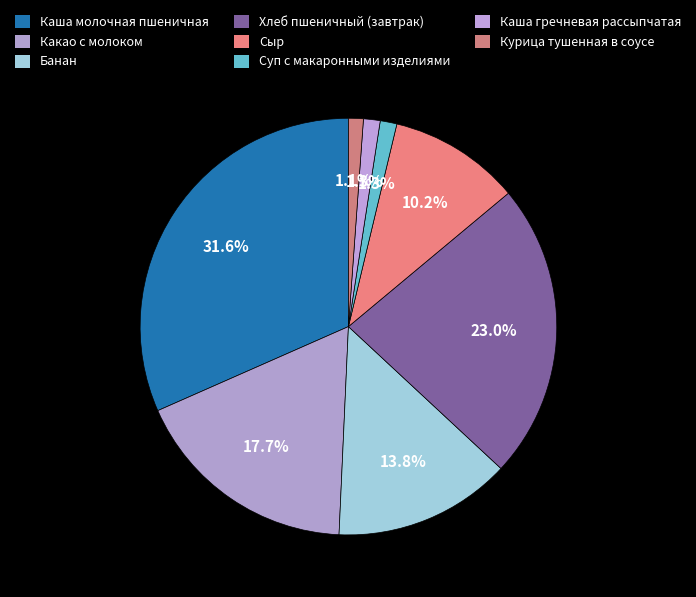

Between Сыр and Хлеб пшеничный (завтрак), which is larger?

Хлеб пшеничный (завтрак)